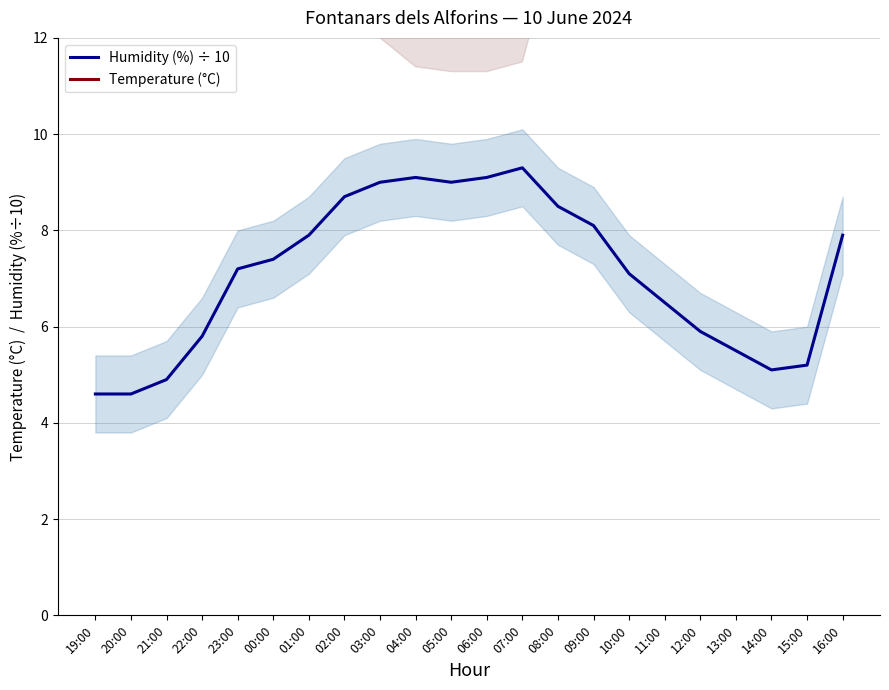

Is the value of Humidity (%) ÷ 10 at 07:00 greater than the value of Temperature (°C) at 21:00?

No